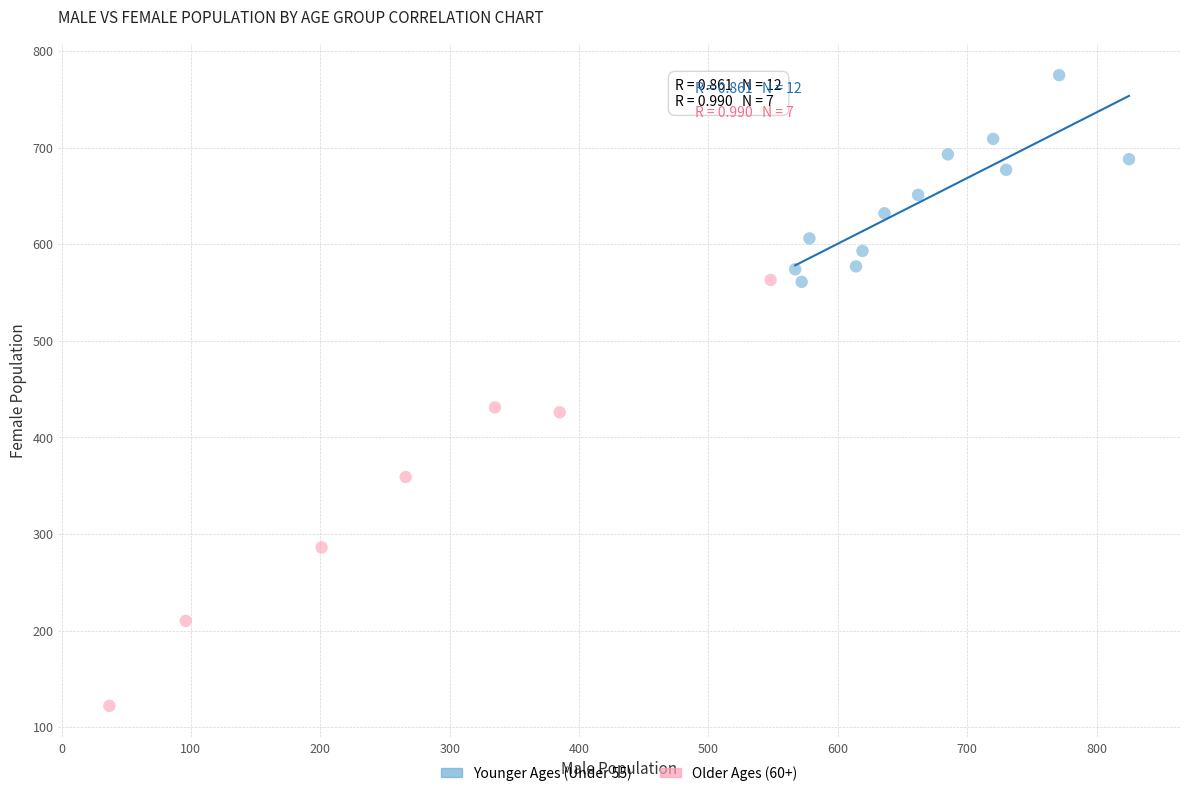

Which series reaches the maximum Y coordinate?

Younger Ages (Under 55)